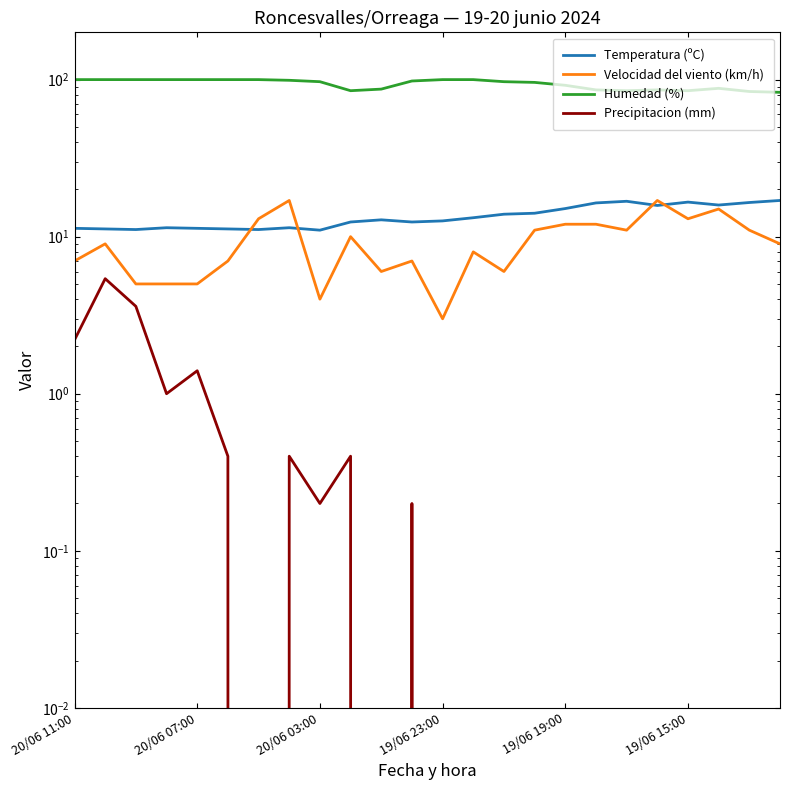

How many lines are shown in the chart?

4